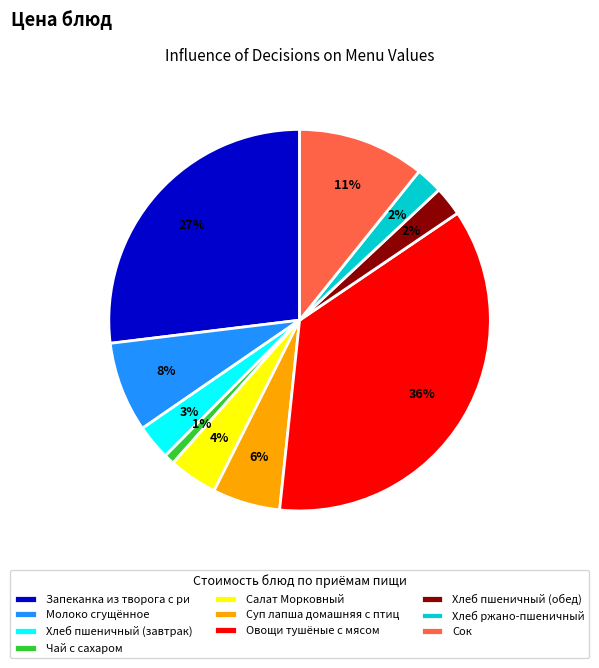

Do Запеканка из творога с ри and Суп лапша домашняя с птиц together represent more than half of the pie?

No